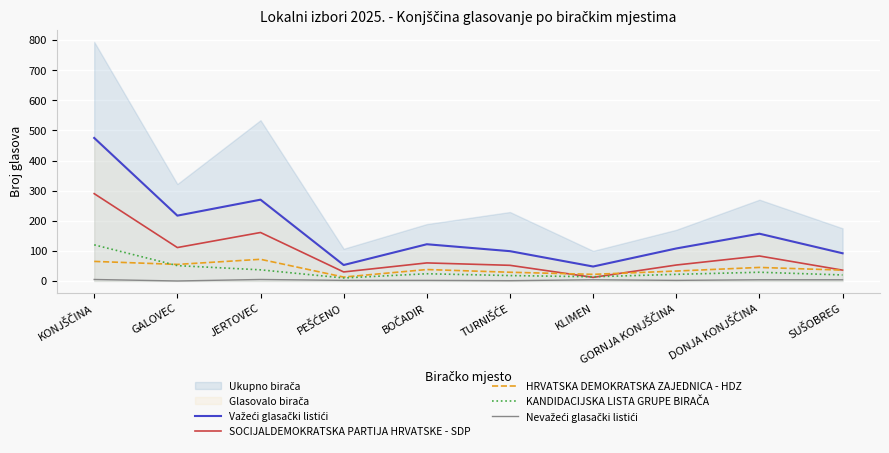

Reading left to right, list all the values displayed in this chart.

Važeći glasački listići: KONJŠČINA=475	GALOVEC=217	JERTOVEC=270	PEŠĆENO=53	BOČADIR=122	TURNIŠĆE=99	KLIMEN=48	GORNJA KONJŠČINA=108	DONJA KONJŠČINA=157	SUŠOBREG=92
SOCIJALDEMOKRATSKA PARTIJA HRVATSKE - SDP: KONJŠČINA=290	GALOVEC=111	JERTOVEC=161	PEŠĆENO=30	BOČADIR=60	TURNIŠĆE=52	KLIMEN=12	GORNJA KONJŠČINA=53	DONJA KONJŠČINA=83	SUŠOBREG=36
HRVATSKA DEMOKRATSKA ZAJEDNICA - HDZ: KONJŠČINA=65	GALOVEC=55	JERTOVEC=72	PEŠĆENO=13	BOČADIR=38	TURNIŠĆE=29	KLIMEN=22	GORNJA KONJŠČINA=33	DONJA KONJŠČINA=45	SUŠOBREG=36
KANDIDACIJSKA LISTA GRUPE BIRAČA: KONJŠČINA=120	GALOVEC=51	JERTOVEC=37	PEŠĆENO=10	BOČADIR=24	TURNIŠĆE=18	KLIMEN=14	GORNJA KONJŠČINA=22	DONJA KONJŠČINA=29	SUŠOBREG=20
Nevažeći glasački listići: KONJŠČINA=5	GALOVEC=0	JERTOVEC=5	PEŠĆENO=2	BOČADIR=2	TURNIŠĆE=1	KLIMEN=4	GORNJA KONJŠČINA=2	DONJA KONJŠČINA=4	SUŠOBREG=4